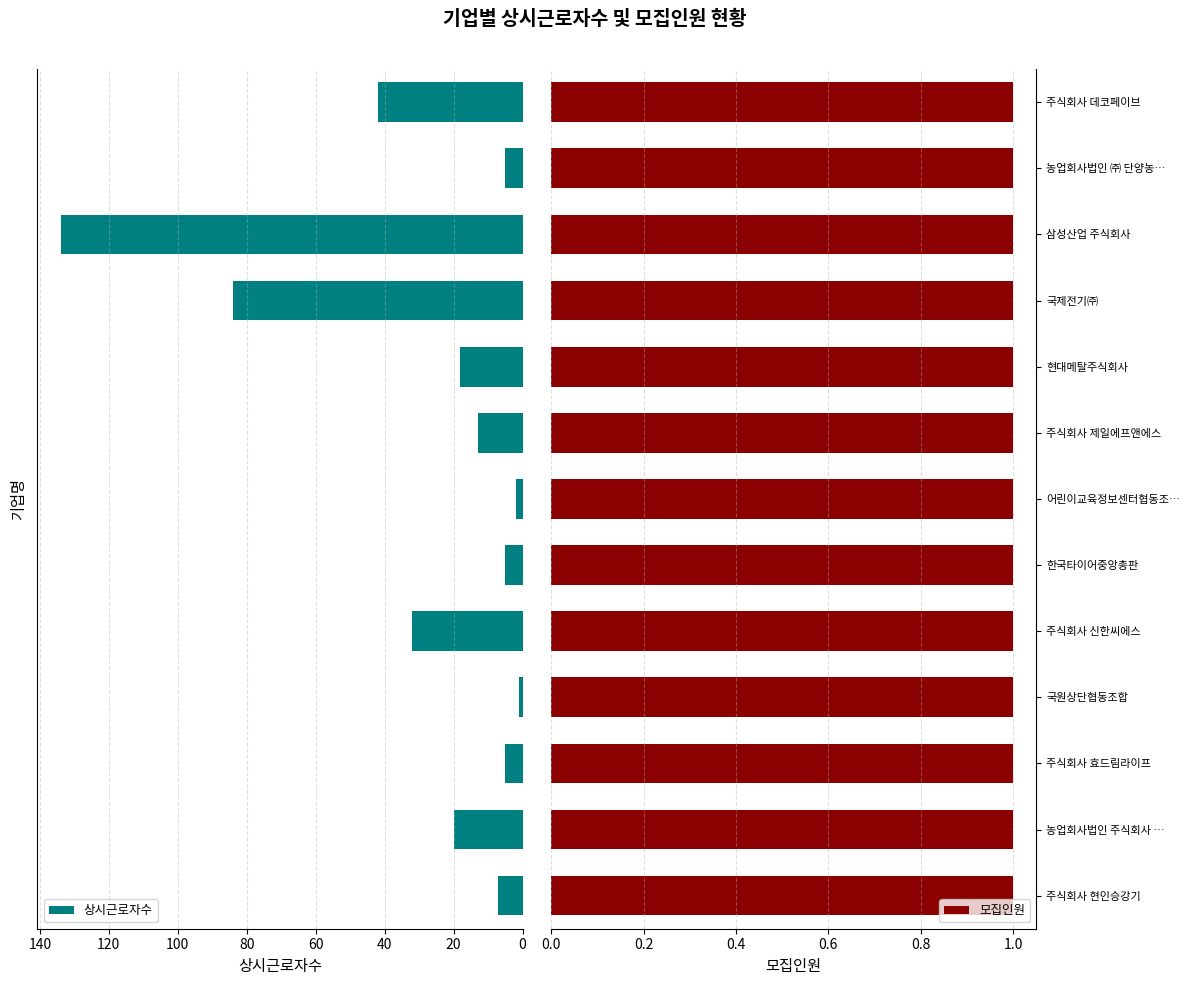

What is the sum of all 상시근로자수 values?

368